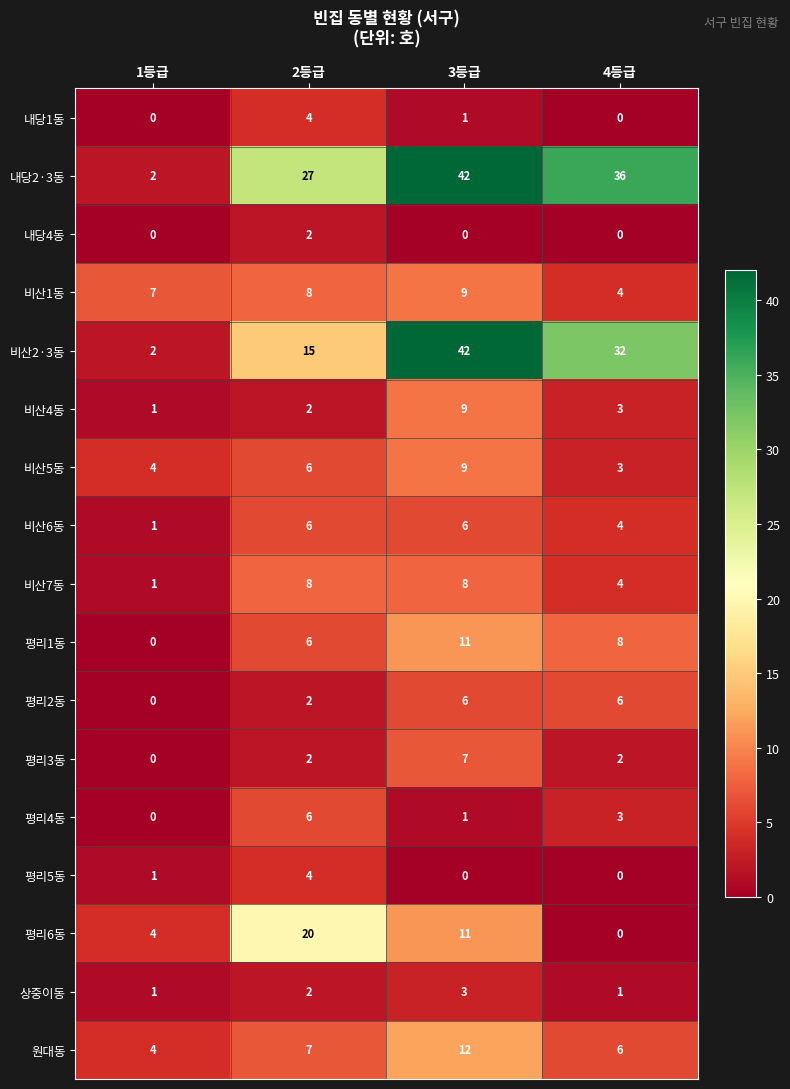

The 비산1동 series shows 12 at 1등급. True or false?

False